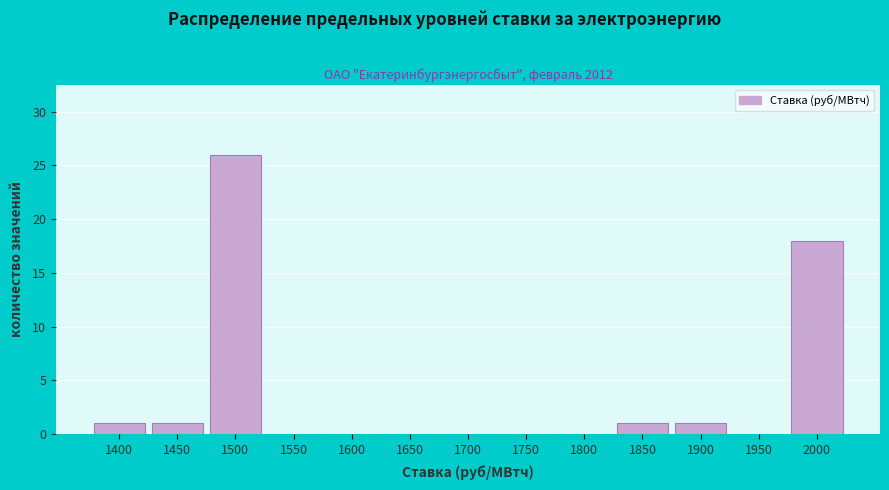

Reading right to left, extract all data points from this chart.

2000=18	1950=0	1900=1	1850=1	1800=0	1750=0	1700=0	1650=0	1600=0	1550=0	1500=26	1450=1	1400=1